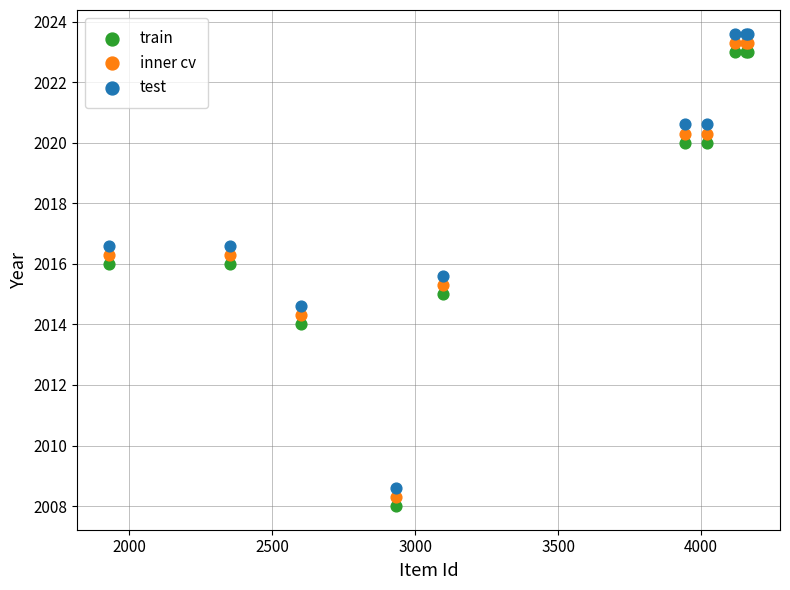

What is the X range (max minus min) for the scatter plot?

2234.0